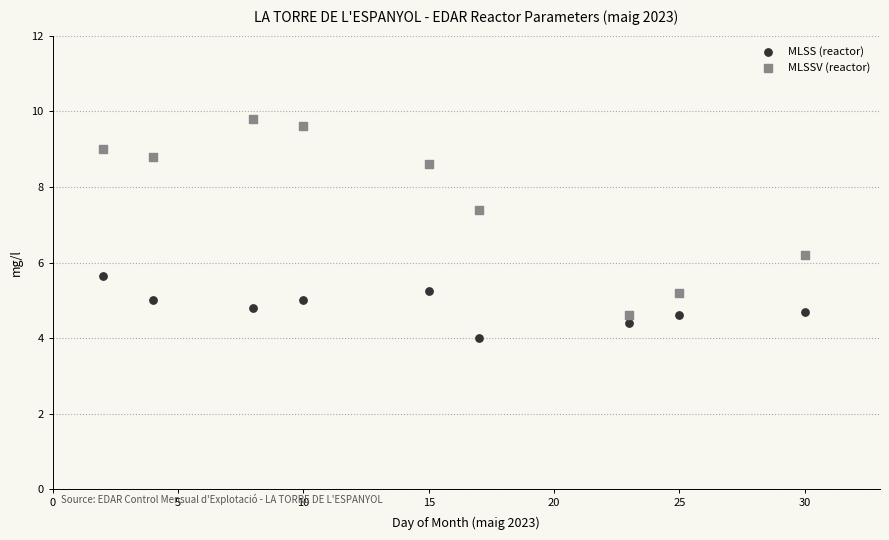

In the MLSSV (reactor) series, what Y value is closest to 7?

7.4